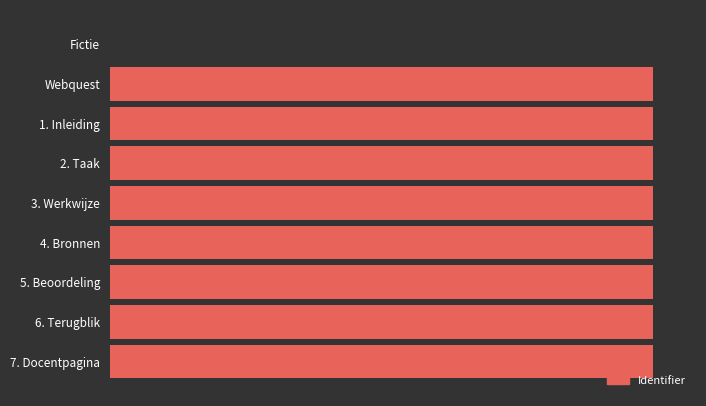

Does the chart contain stacked bars?

No